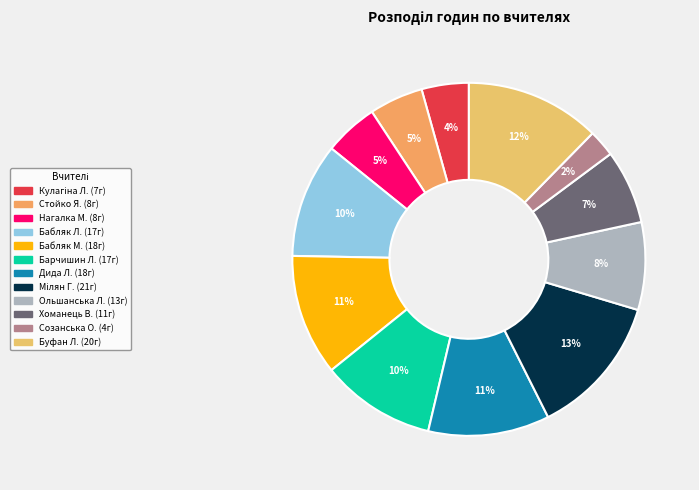

Count the number of slices in the pie.

12